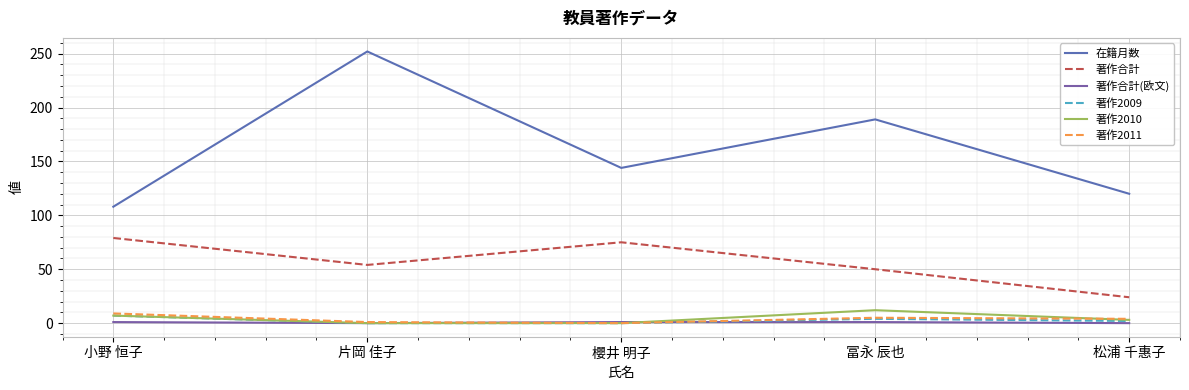

What are all the series names shown in the legend?

在籍月数, 著作合計, 著作合計(欧文), 著作2009, 著作2010, 著作2011